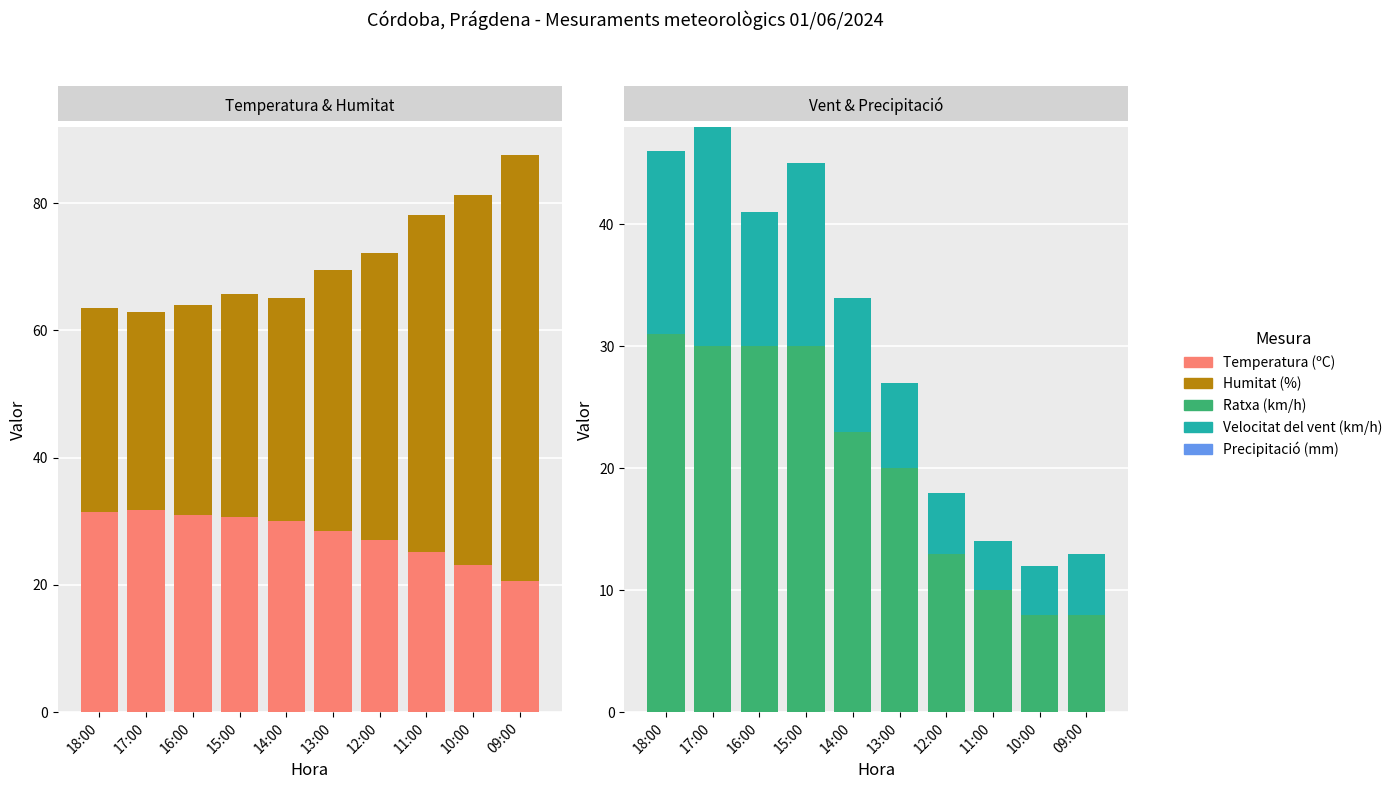

Rank the series by their maximum value, from lowest to highest.

Precipitació (mm), Velocitat del vent (km/h), Ratxa (km/h), Temperatura (ºC), Humitat (%)